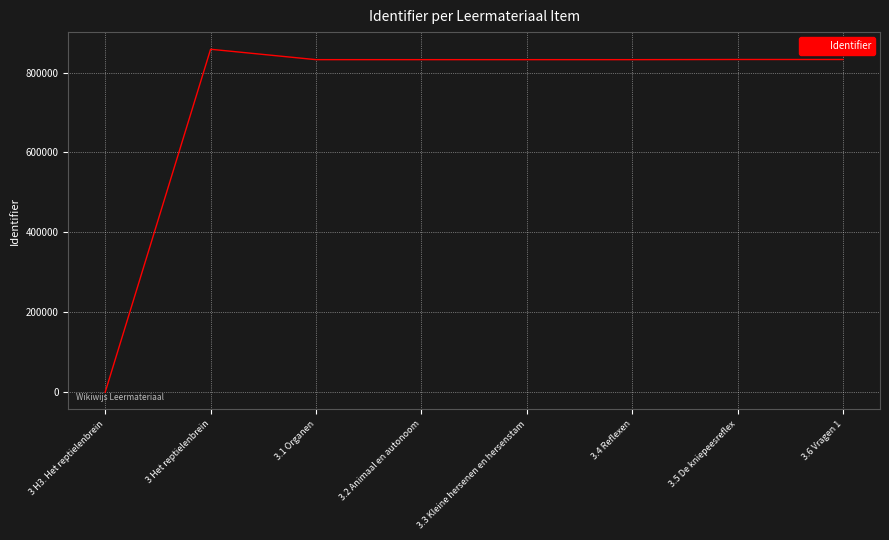

Which category has the lowest value across all series?

3 H3. Het reptielenbrein